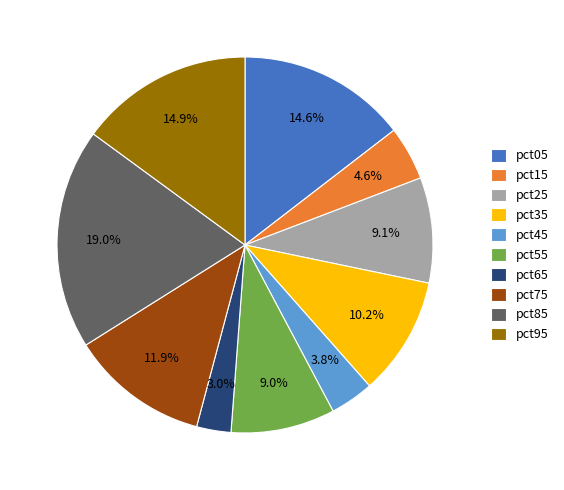

Between pct85 and pct75, which is larger?

pct85